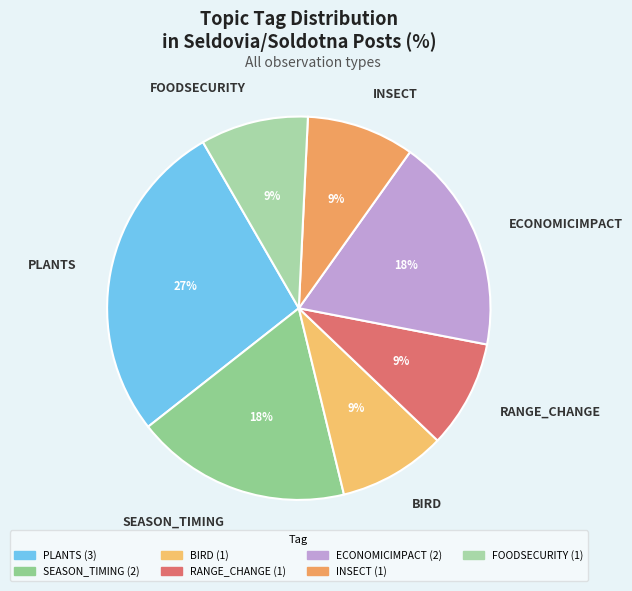

How many segments does this pie chart have?

7